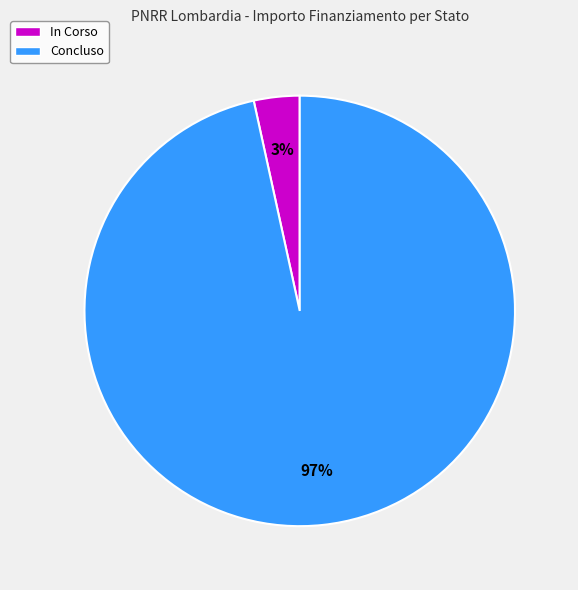

To the nearest percent, what is the average slice percentage?

50%